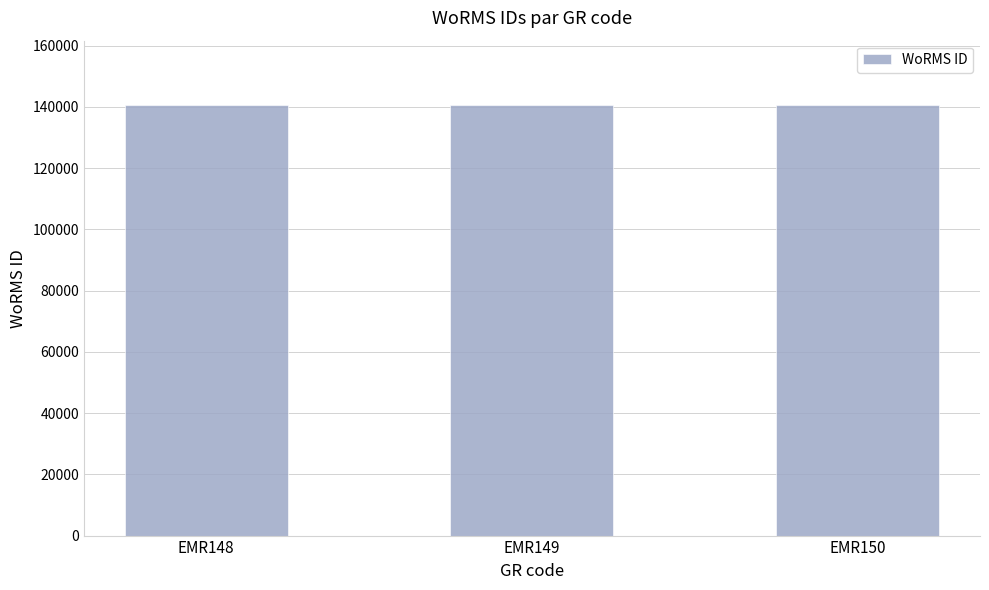

How many bars are there in total?

3